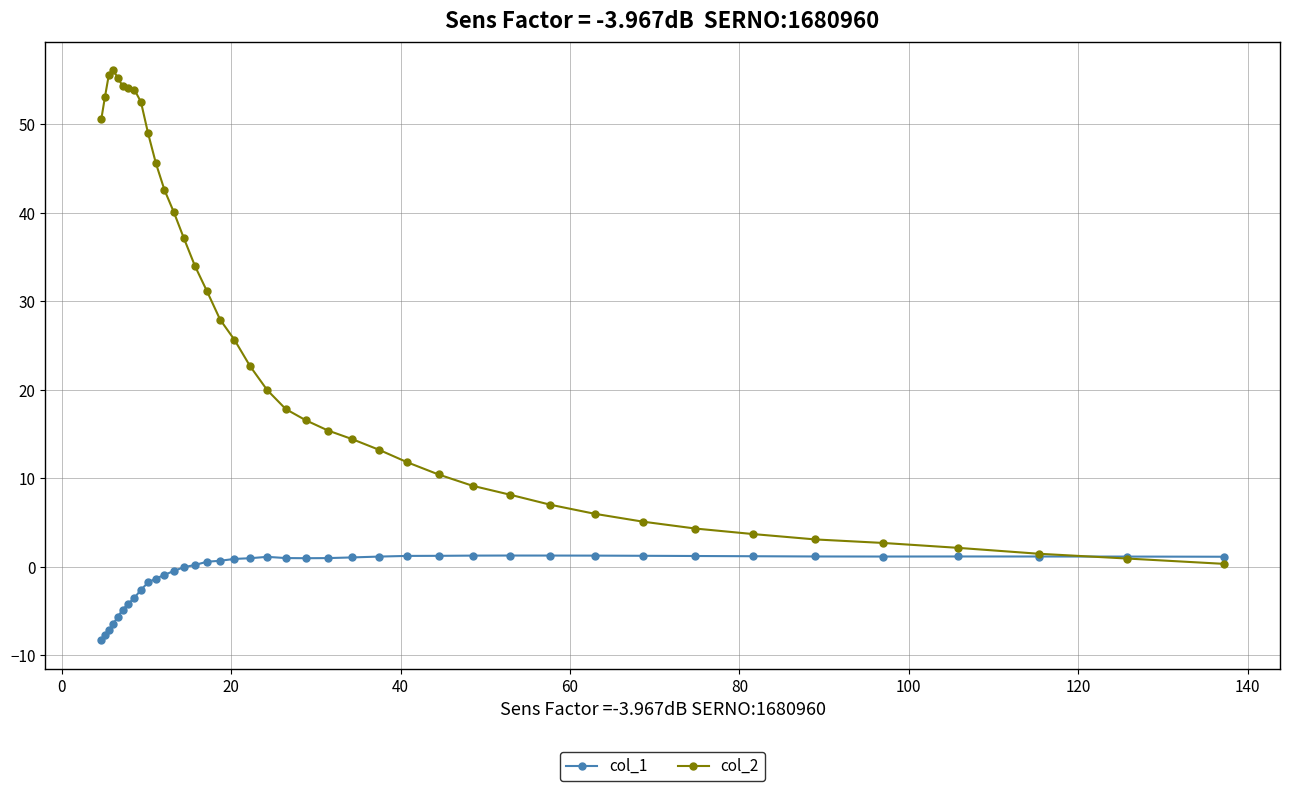

List the series in order of their overall mean, highest first.

col_2, col_1